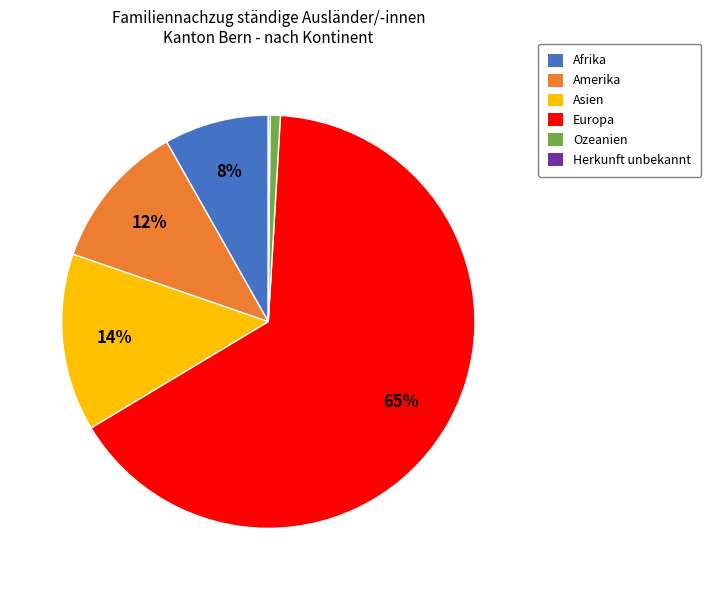

Is there any slice that represents more than half of the pie?

Yes